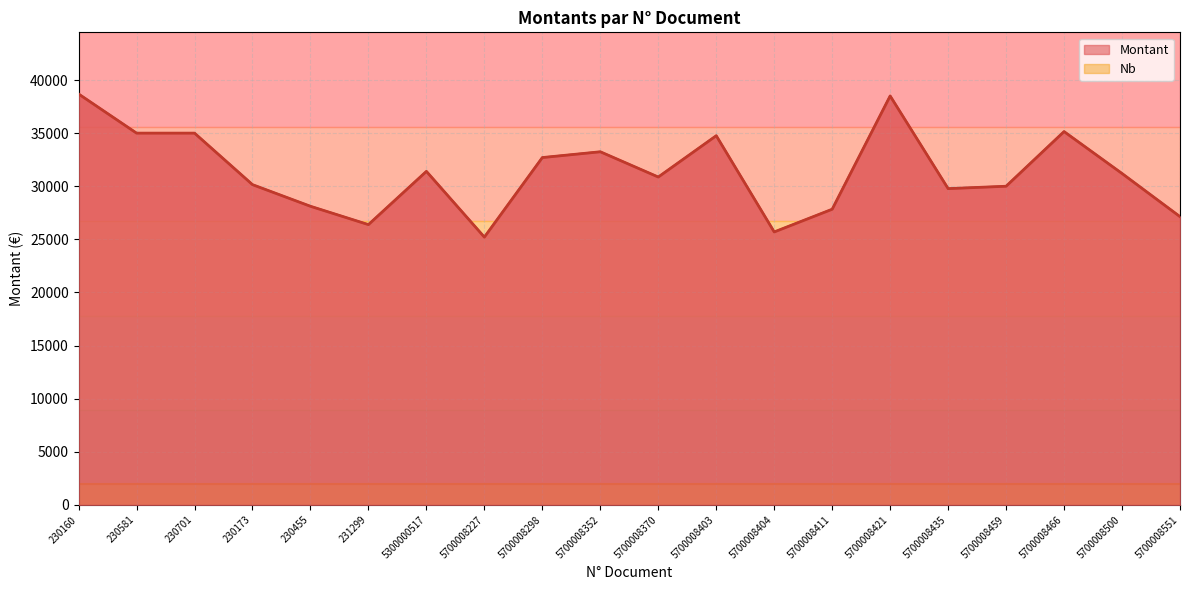

List the labels in order of value, largest first.

230160, 5700008421, 5700008466, 230581, 230701, 5700008403, 5700008352, 5700008298, 5300000517, 5700008500, 5700008370, 230173, 5700008459, 5700008435, 230455, 5700008411, 5700008551, 231299, 5700008404, 5700008227